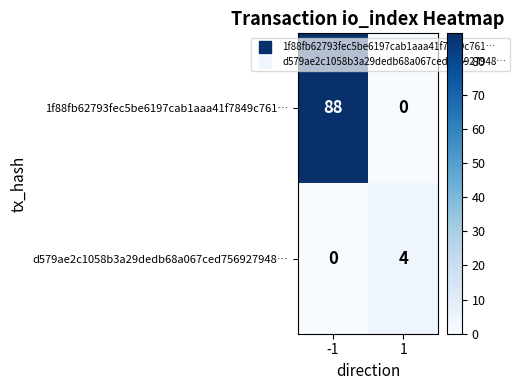

Rank the categories by 1f88fb62793fec5be6197cab1aaa41f7849c761… value from lowest to highest.

1, -1